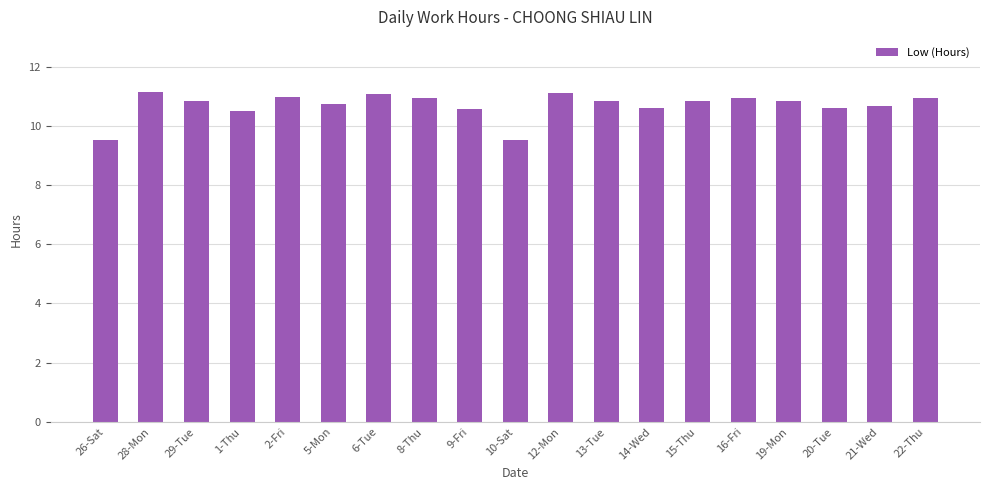

What is the value of the 6th bar from the left?

10.7